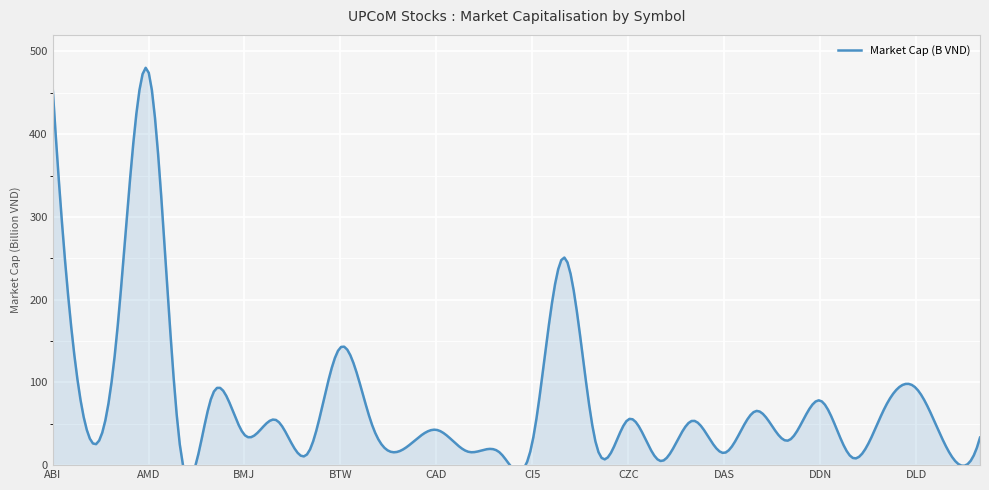

True or false: the data shows 475.1 at AMD.

True